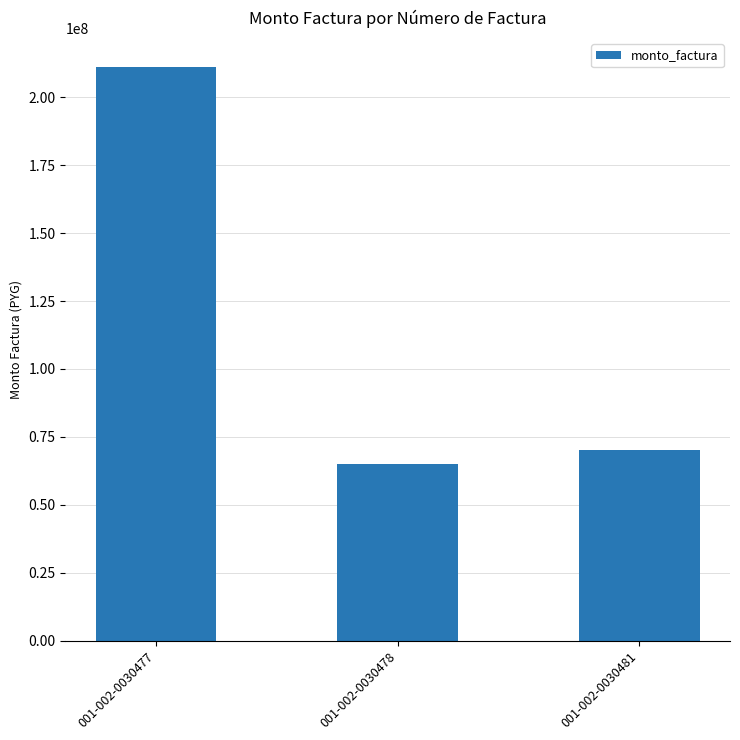

Reading left to right, extract all data points from this chart.

001-002-0030477=211241591	001-002-0030478=65127989	001-002-0030481=70281360